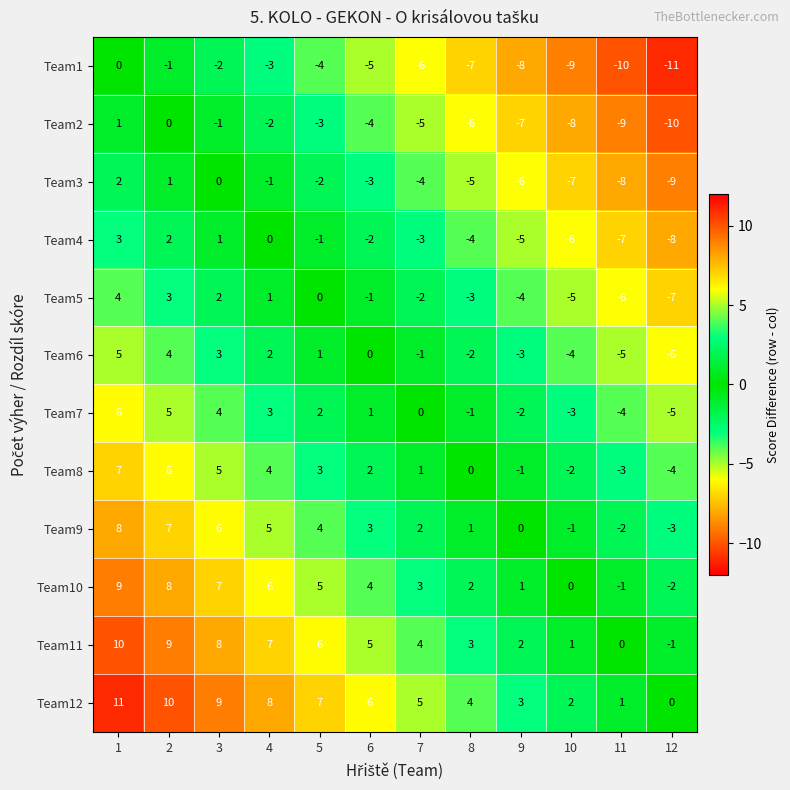

Rank the series by their maximum value, from lowest to highest.

Team1, Team2, Team3, Team4, Team5, Team6, Team7, Team8, Team9, Team10, Team11, Team12